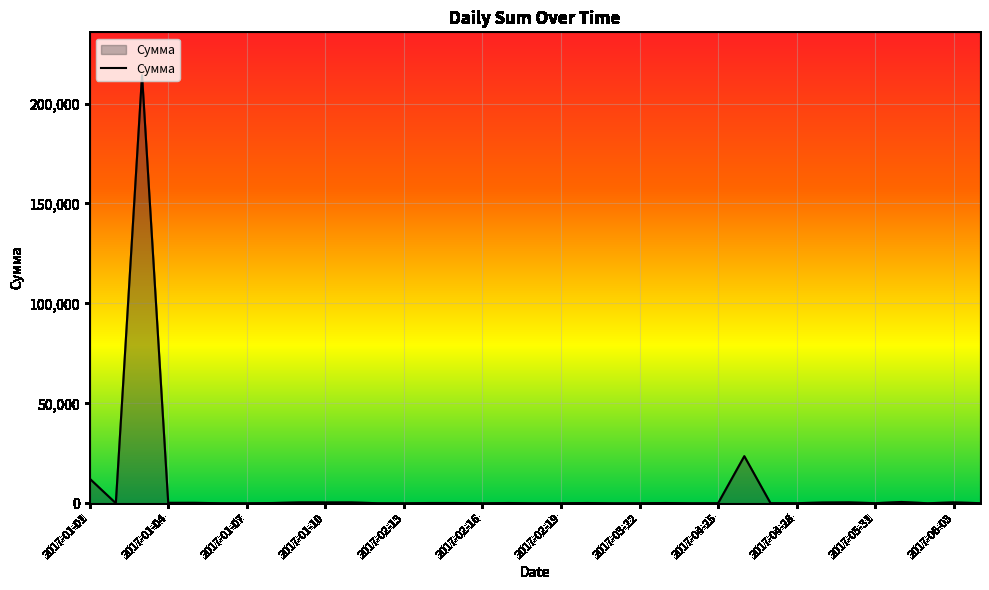

What is the maximum value shown in the chart?

214214